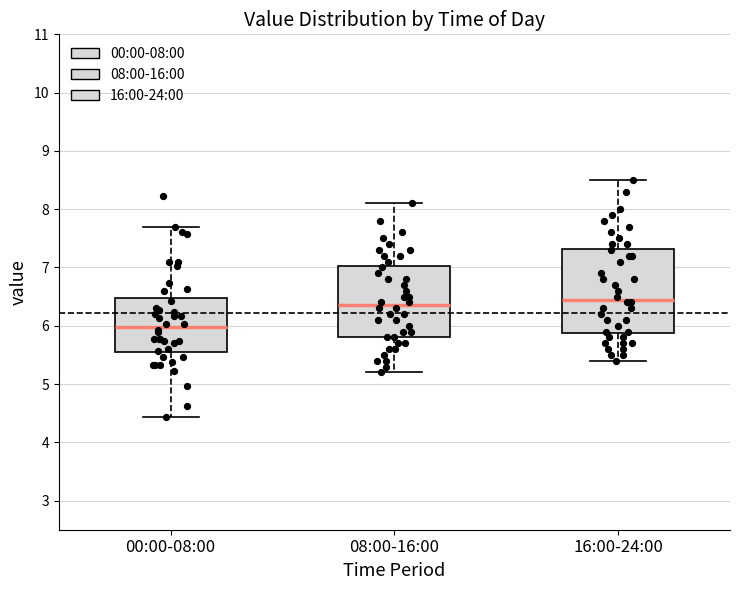

Reading left to right, read every box against the y-axis: the position of its median line, the range the box covers, and the ends of its whiskers. The values are not printed on the chart, so give them approximately, as read against the axis.

00:00-08:00: median 6.0, box 5.5 to 6.5, whiskers 4.4 to 7.7
08:00-16:00: median 6.4, box 5.8 to 7.0, whiskers 5.2 to 8.1
16:00-24:00: median 6.5, box 5.9 to 7.3, whiskers 5.4 to 8.5